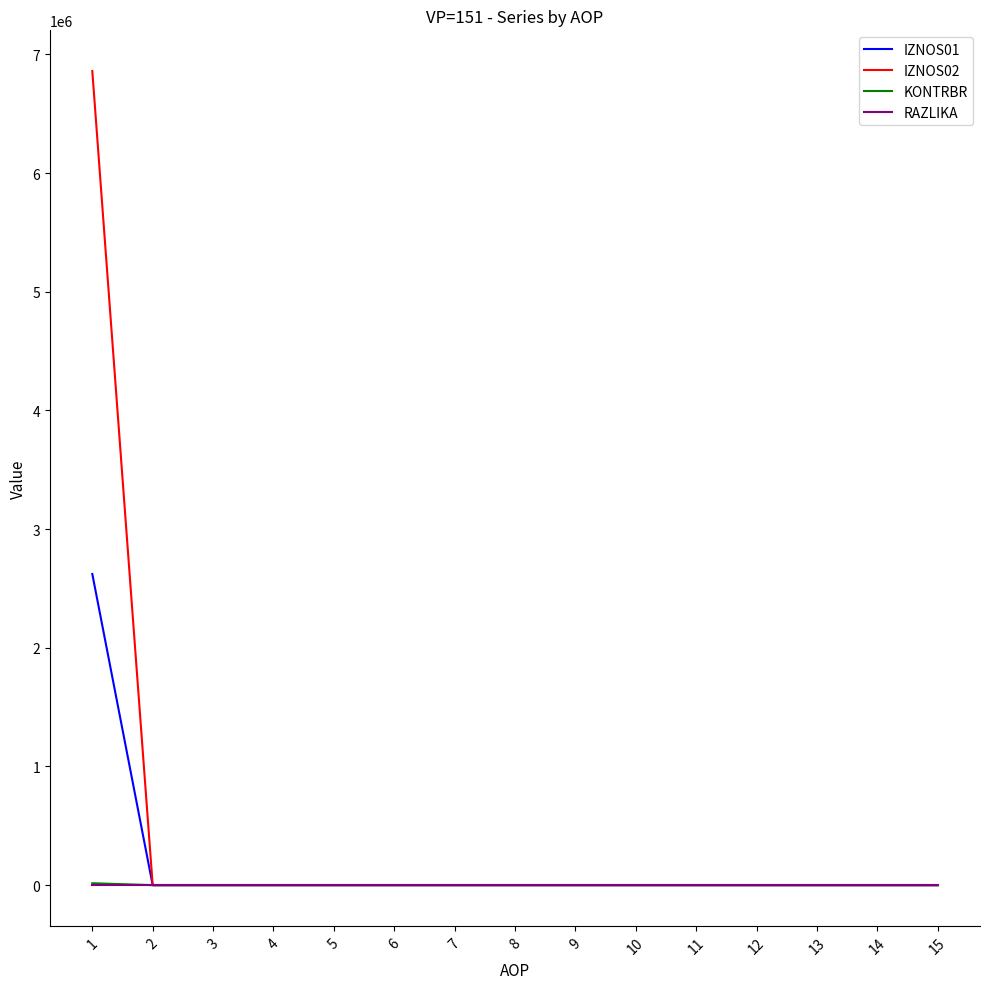

True or false: IZNOS01 has a value of 1305202.8 at 8.

False